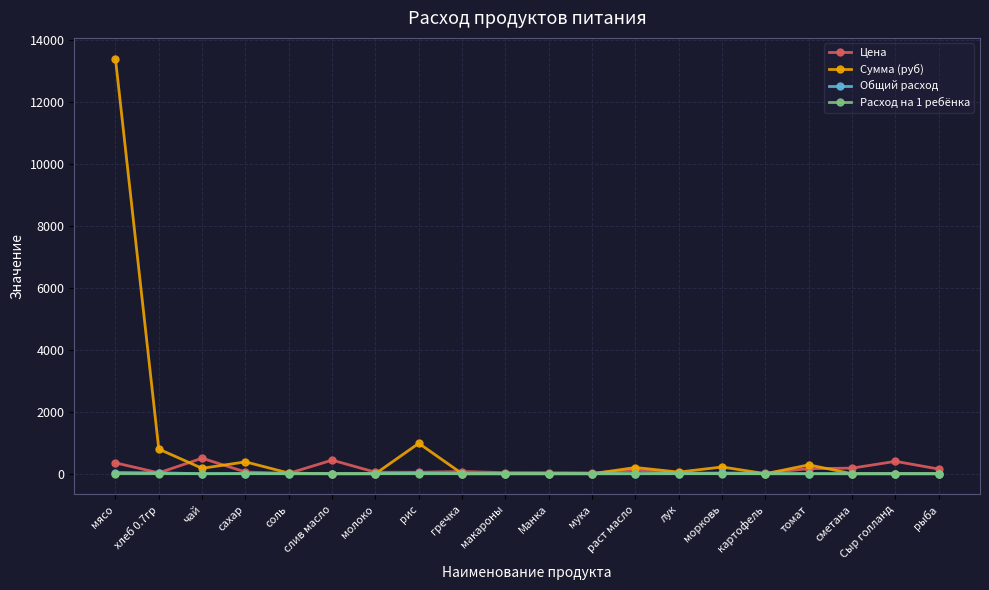

What is the sum of all Сумма (руб) values?

16508.1